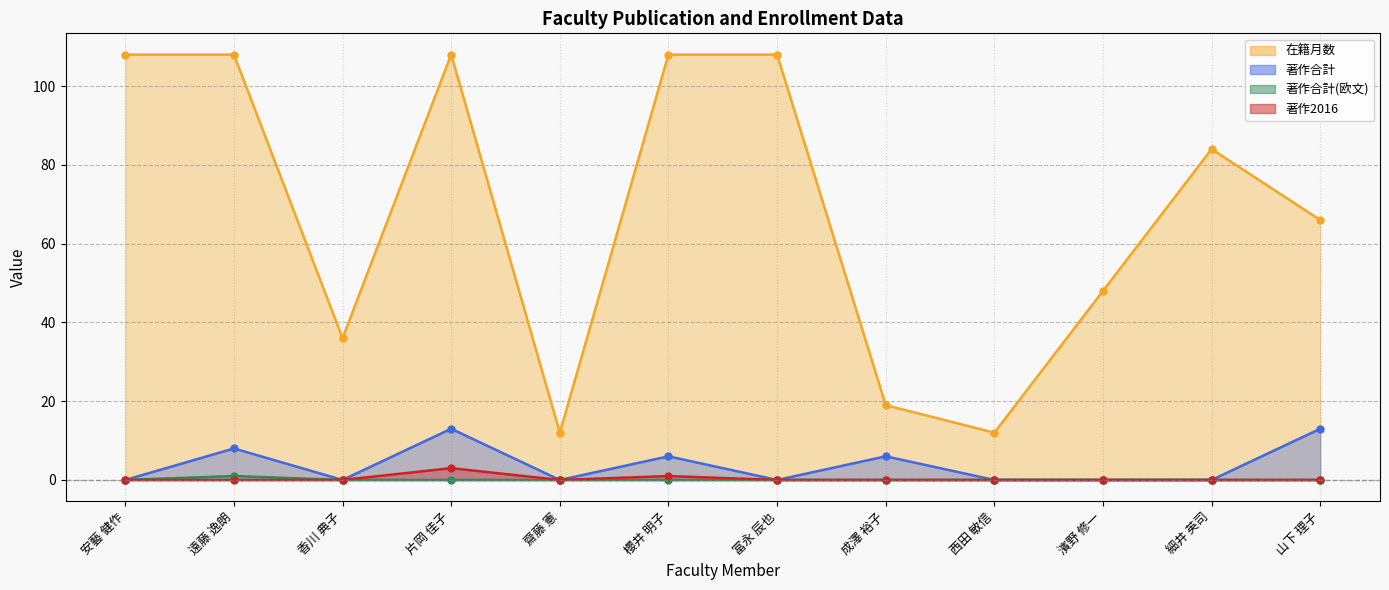

Which label corresponds to the smallest value in the chart?

安藝 健作